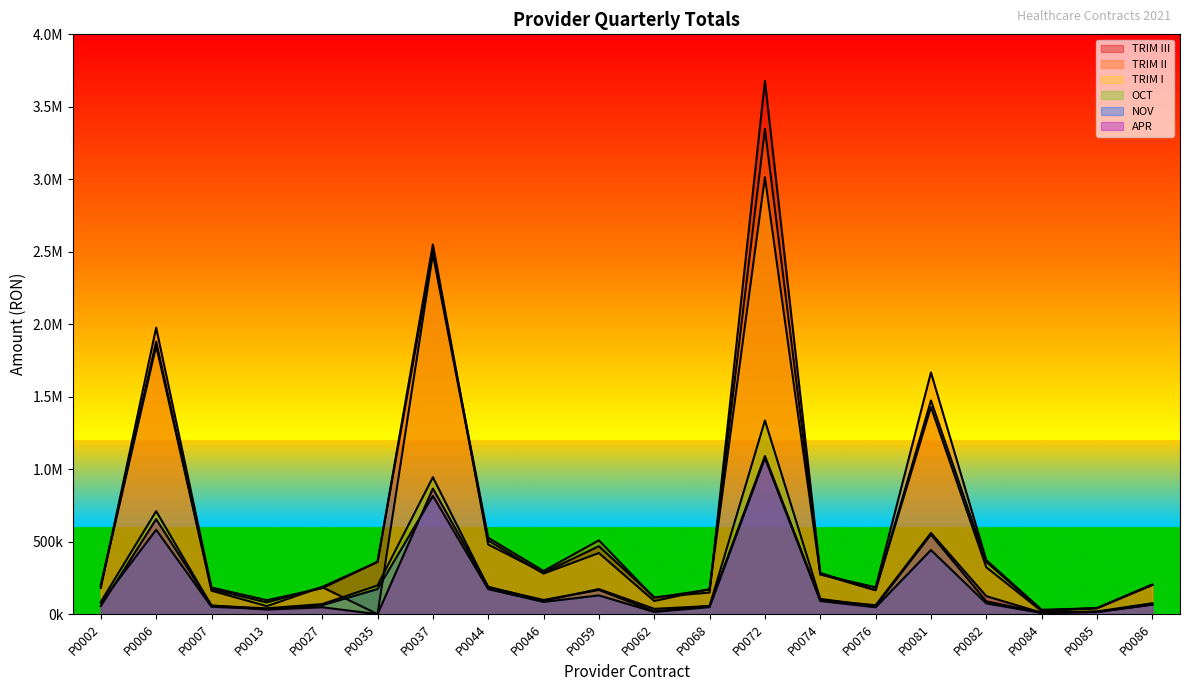

At which category is the sum across all series the highest?

P0072